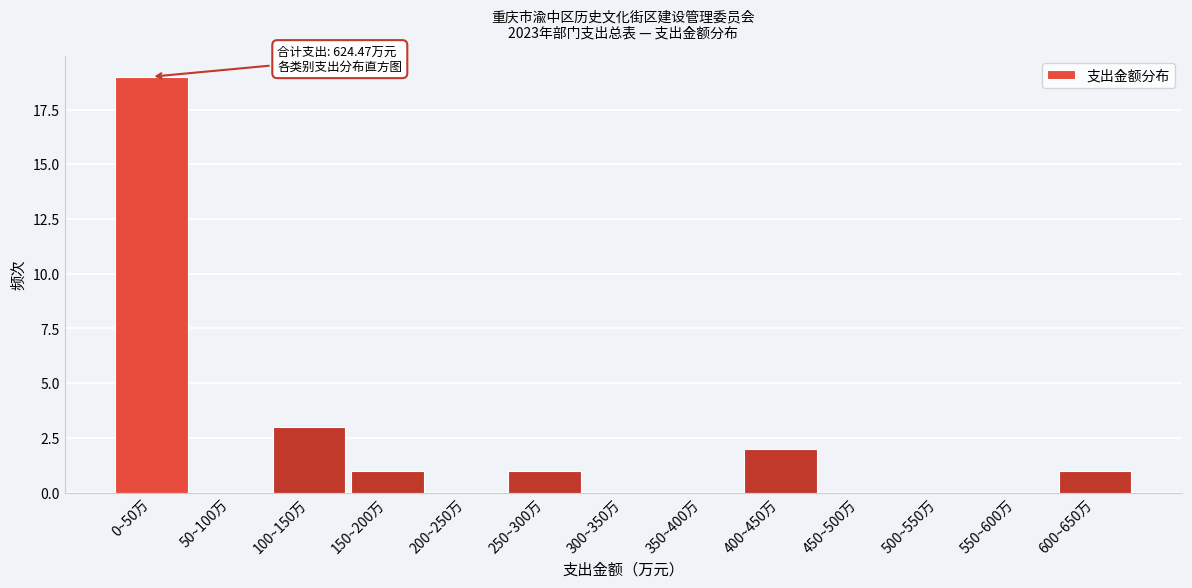

Reading left to right, list all the values displayed in this chart.

0~50万=19	50~100万=0	100~150万=3	150~200万=1	200~250万=0	250~300万=1	300~350万=0	350~400万=0	400~450万=2	450~500万=0	500~550万=0	550~600万=0	600~650万=1